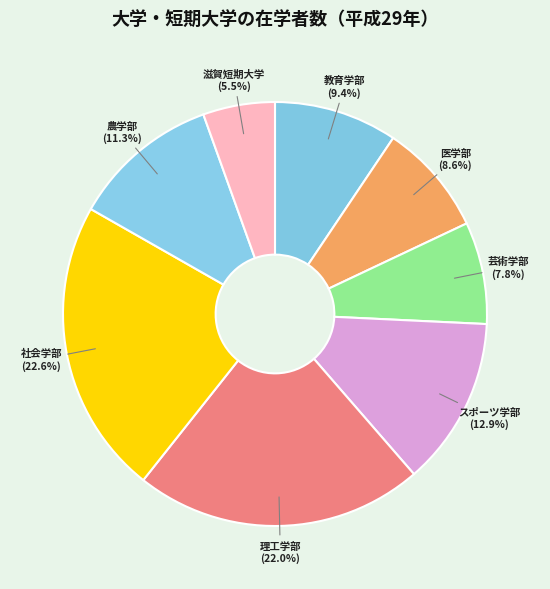

To the nearest percent, what is the combined percentage of 滋賀短期大学 and 農学部?

17%